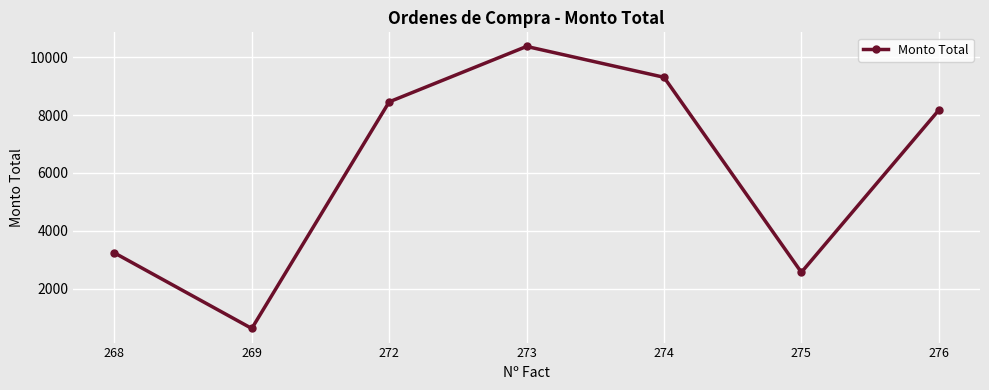

What is the difference between the maximum and minimum values?

9738.0